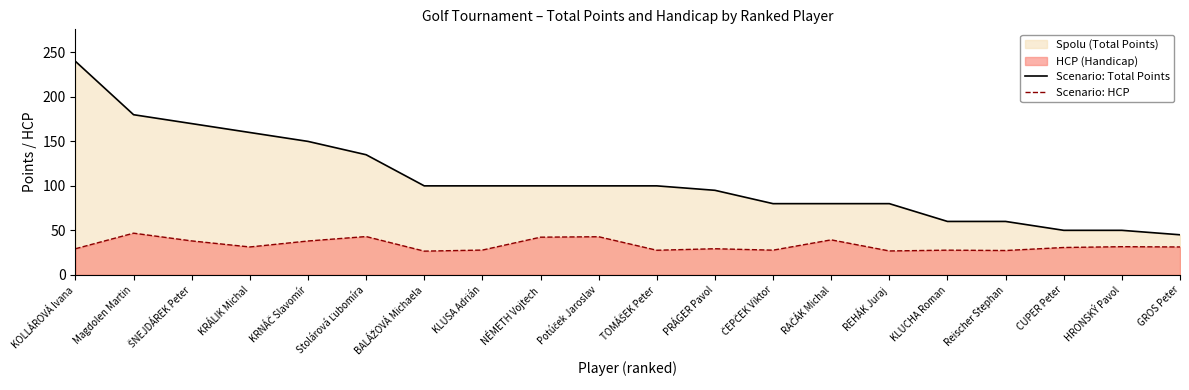

The value of Scenario: Total Points at TOMÁŠEK Peter is 39.6. True or false?

False